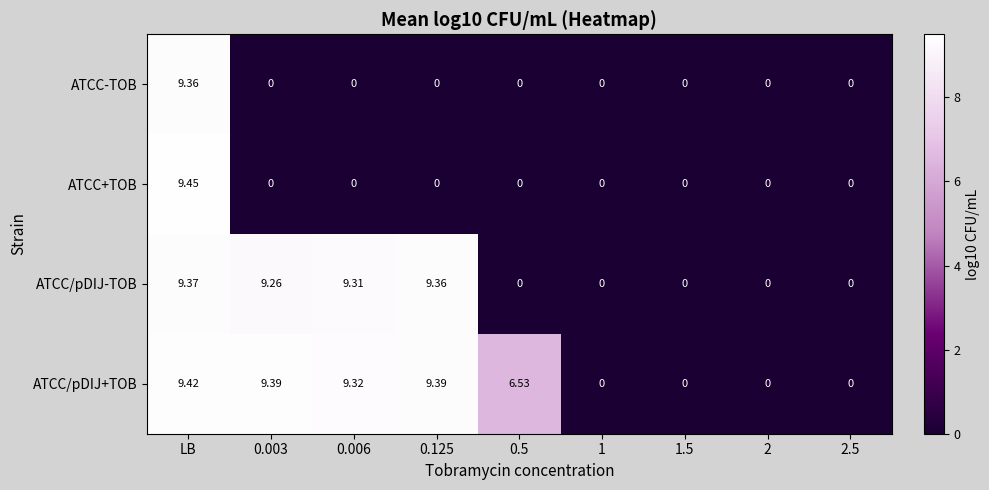

Rank the series by their maximum value, from highest to lowest.

ATCC+TOB, ATCC/pDIJ+TOB, ATCC/pDIJ-TOB, ATCC-TOB